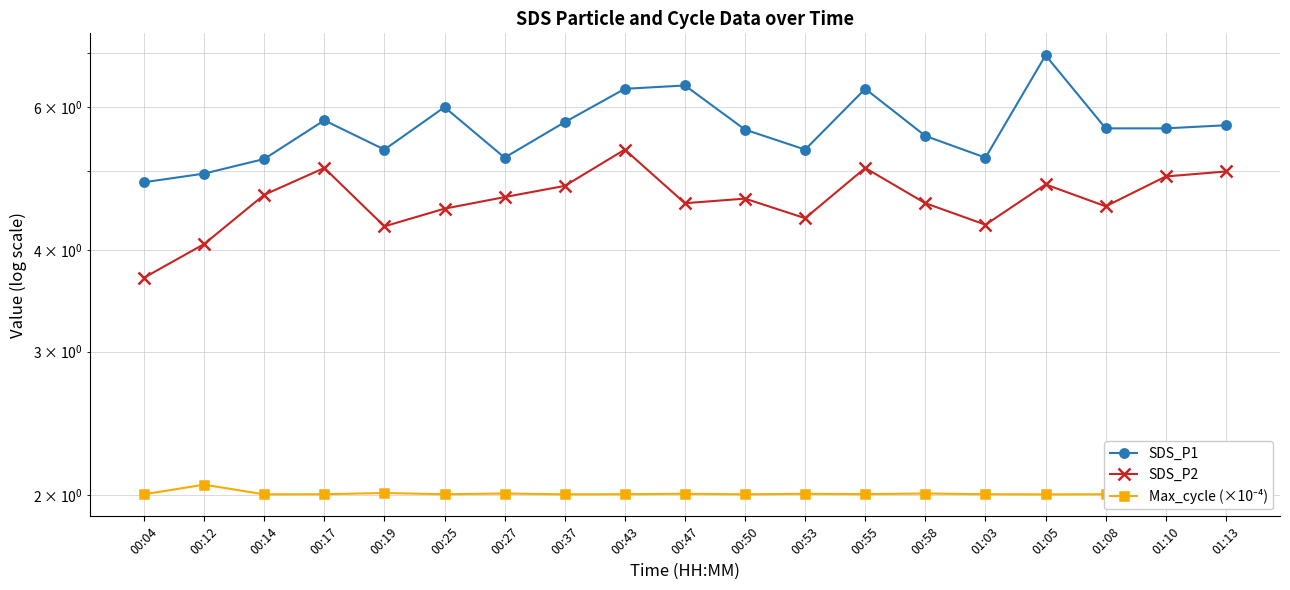

Reading left to right, list all the values displayed in this chart.

SDS_P1: 00:04=4.8	00:12=5.0	00:14=5.2	00:17=5.8	00:19=5.3	00:25=6.0	00:27=5.2	00:37=5.8	00:43=6.3	00:47=6.4	00:50=5.6	00:53=5.3	00:55=6.3	00:58=5.5	01:03=5.2	01:05=7.0	01:08=5.7	01:10=5.7	01:13=5.7
SDS_P2: 00:04=3.7	00:12=4.1	00:14=4.7	00:17=5.0	00:19=4.3	00:25=4.5	00:27=4.7	00:37=4.8	00:43=5.3	00:47=4.6	00:50=4.6	00:53=4.4	00:55=5.0	00:58=4.6	01:03=4.3	01:05=4.8	01:08=4.5	01:10=4.9	01:13=5.0
Max_cycle (×10⁻⁴): 00:04=2.0	00:12=2.1	00:14=2.0	00:17=2.0	00:19=2.0	00:25=2.0	00:27=2.0	00:37=2.0	00:43=2.0	00:47=2.0	00:50=2.0	00:53=2.0	00:55=2.0	00:58=2.0	01:03=2.0	01:05=2.0	01:08=2.0	01:10=2.0	01:13=2.0